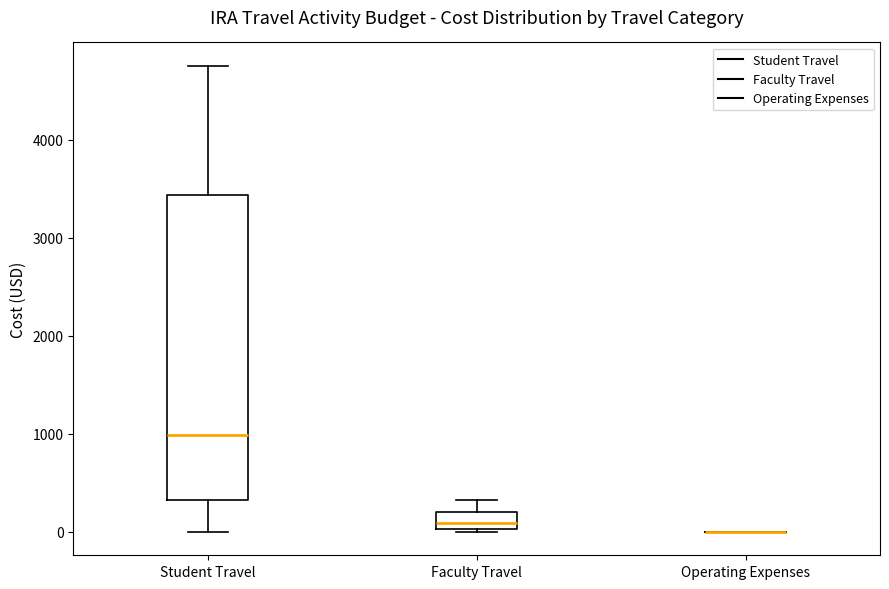

Where does the upper whisker of the box for Student Travel end on the y-axis? The values are not printed on the chart, so give them approximately, as read against the axis.

4800